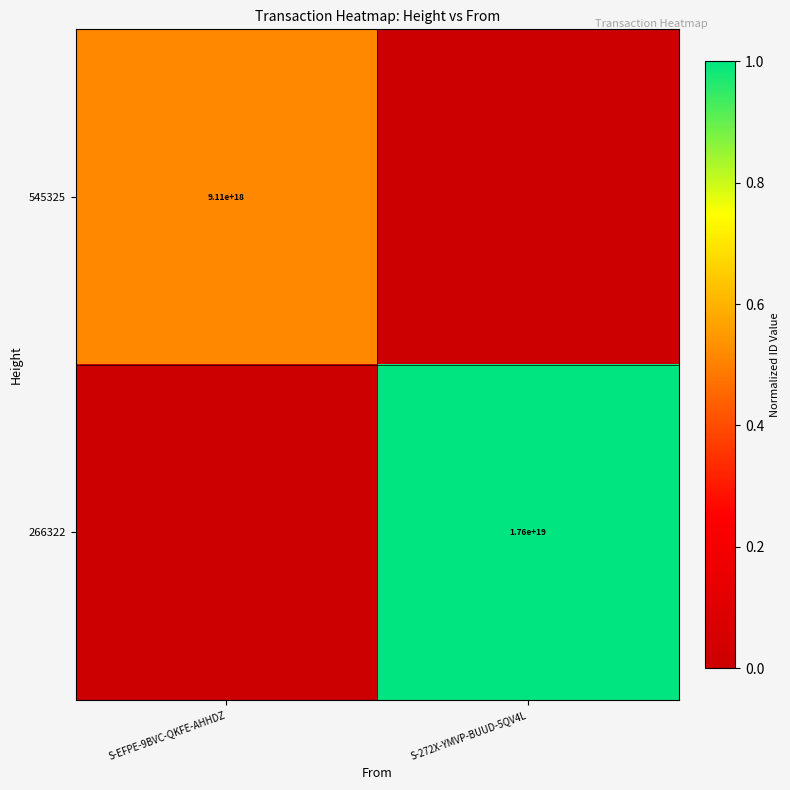

Is the value of 545325 at S-EFPE-9BVC-QKFE-AHHDZ greater than the value of 266322 at S-272X-YMVP-BUUD-5QV4L?

No